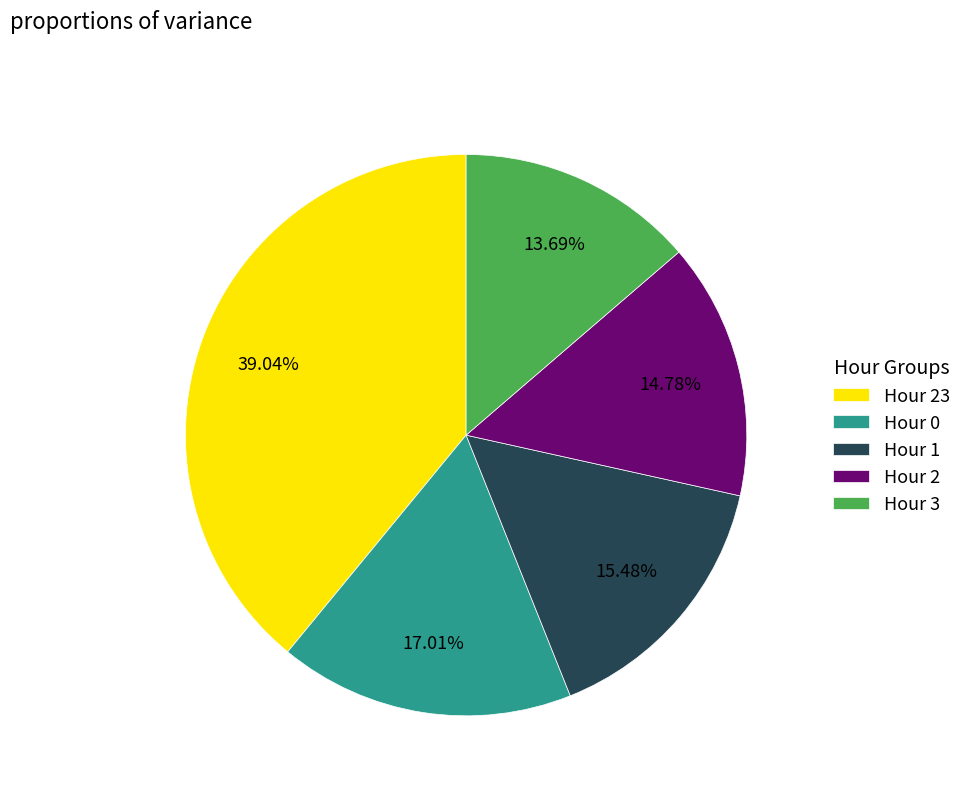

Combined, do Hour 0 and Hour 1 account for over 50%?

No